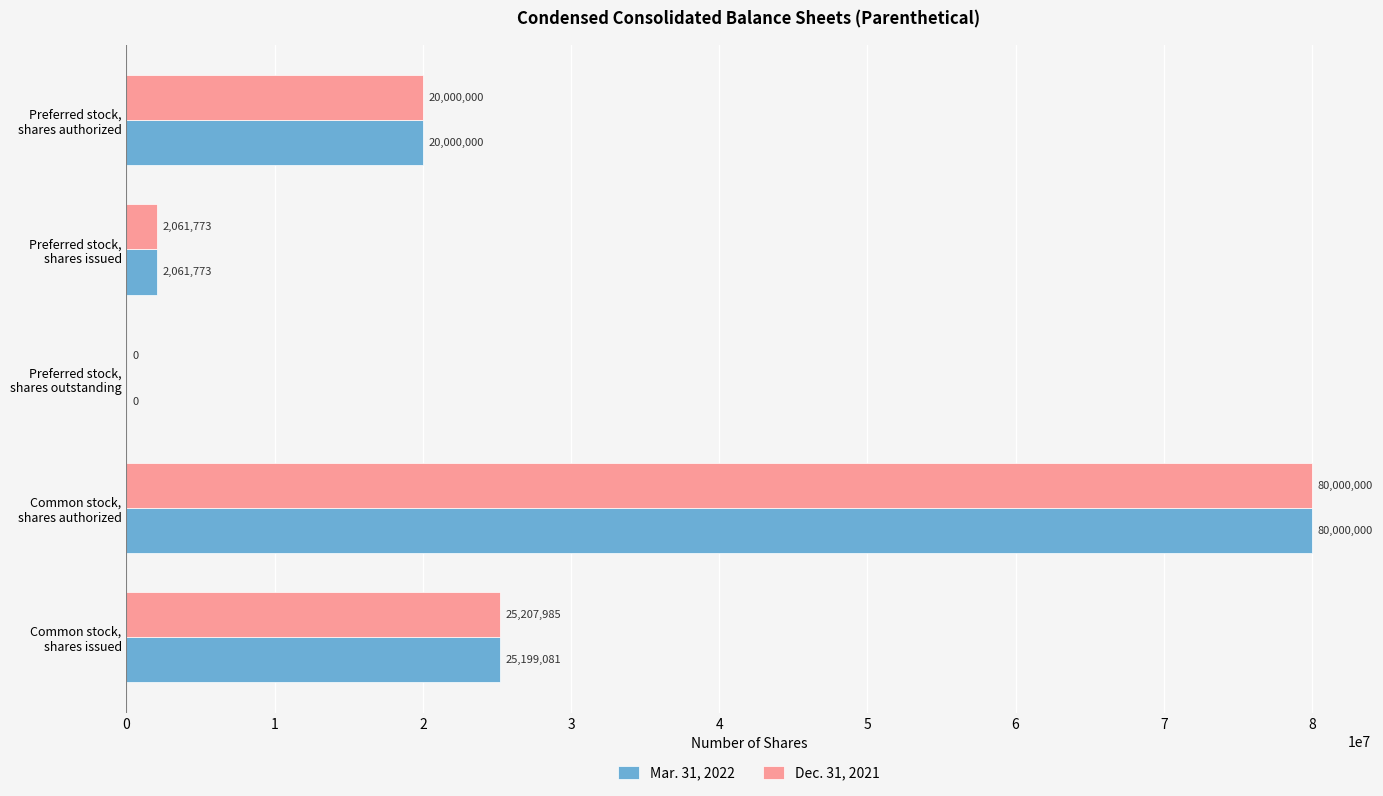

Which series has the largest total across all categories?

Dec. 31, 2021